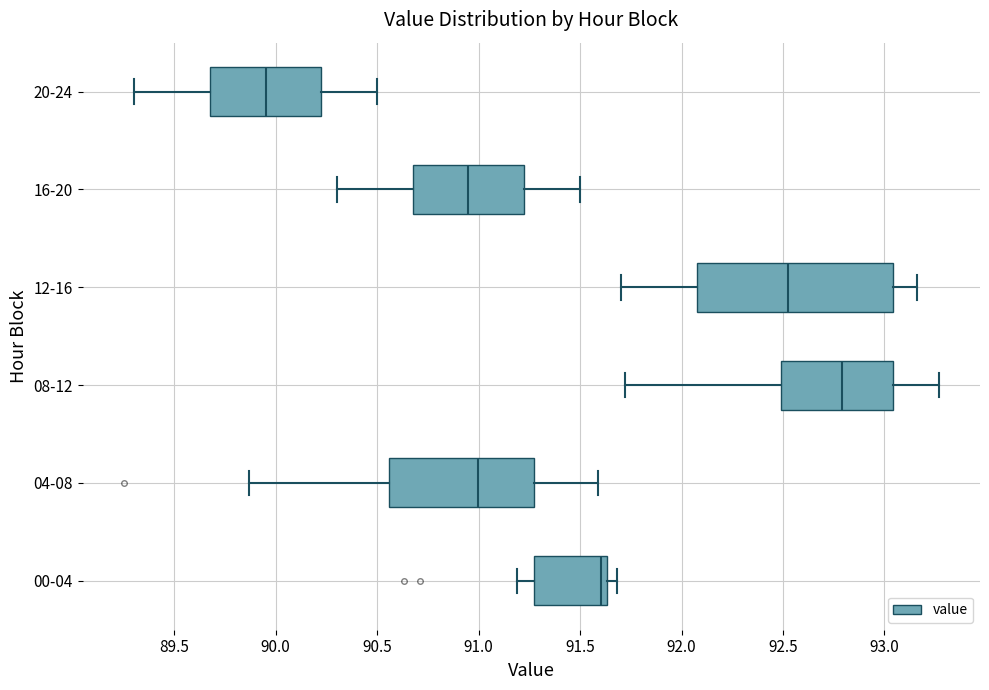

Reading bottom to top, read every box against the x-axis: the position of its median line, the range the box covers, and the ends of its whiskers. The values are not printed on the chart, so give them approximately, as read against the axis.

00-04: median 91.60, box 91.25 to 91.65, whiskers 91.20 to 91.70
04-08: median 91.00, box 90.55 to 91.30, whiskers 89.85 to 91.60
08-12: median 92.80, box 92.50 to 93.05, whiskers 91.70 to 93.25
12-16: median 92.55, box 92.10 to 93.05, whiskers 91.70 to 93.15
16-20: median 90.95, box 90.70 to 91.25, whiskers 90.30 to 91.50
20-24: median 89.95, box 89.70 to 90.25, whiskers 89.30 to 90.50